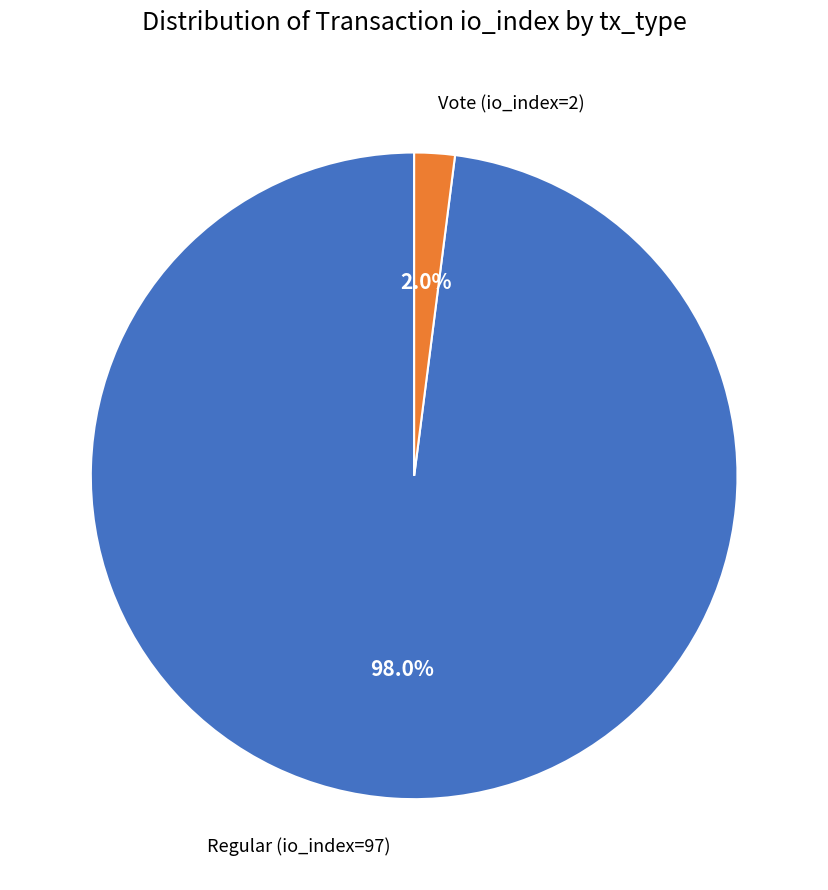

To the nearest percent, what is the average slice percentage?

50%